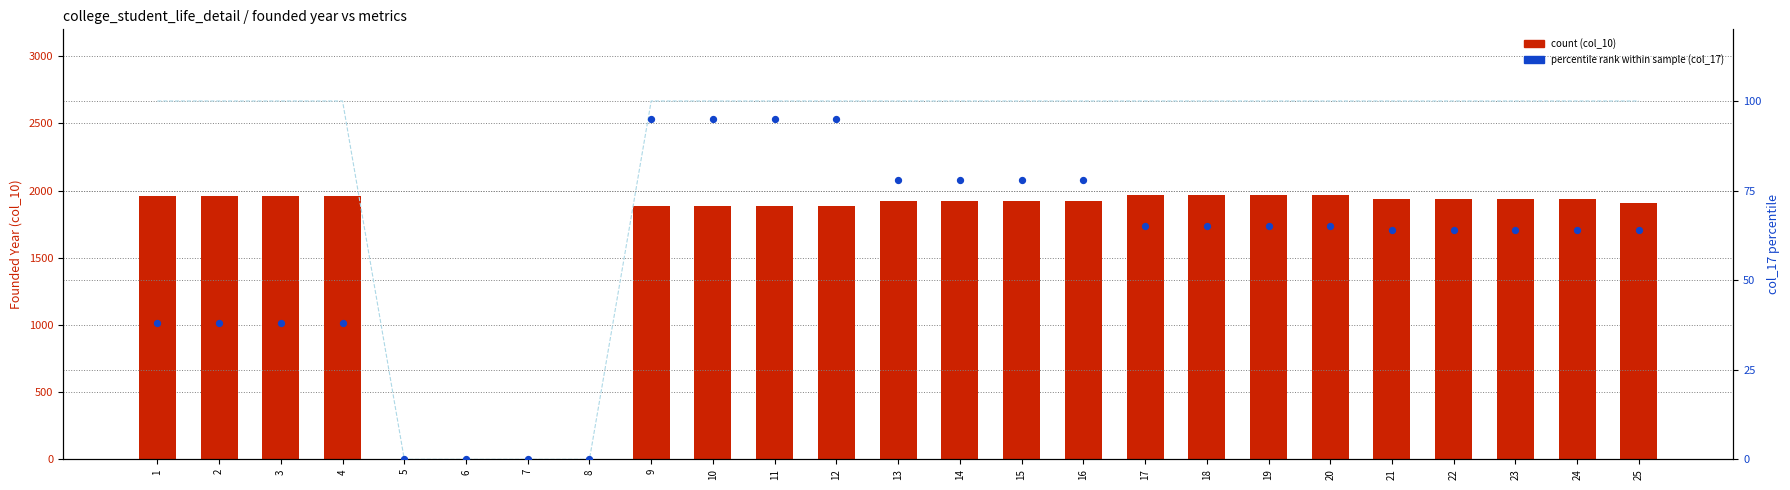

At which category is the sum across all series the highest?

17